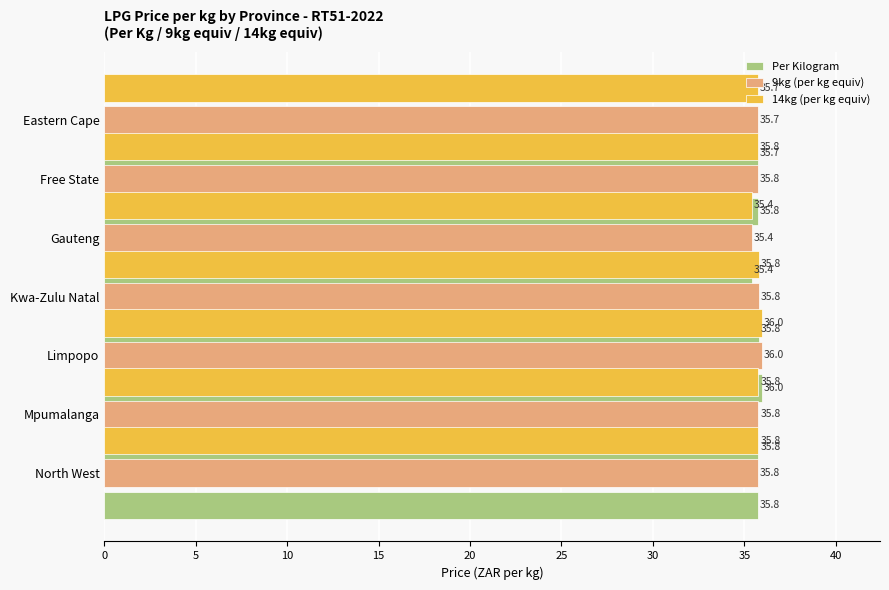

True or false: Per Kilogram has a value of 35.8 at North West.

True